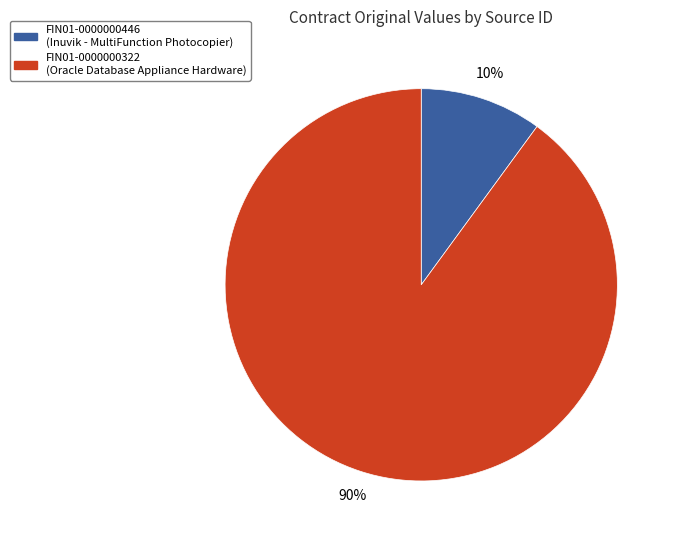

Do FIN01-0000000322 and FIN01-0000000446 together represent more than half of the pie?

Yes